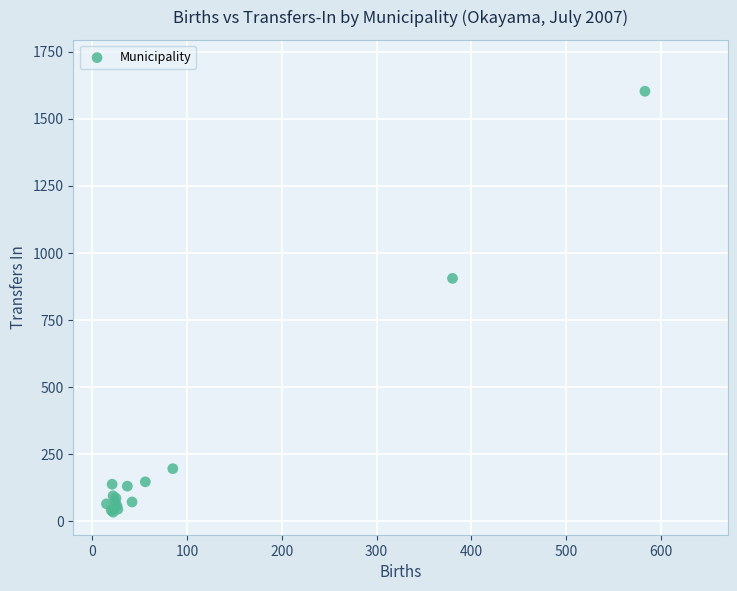

What Y value in the scatter plot is closest to 818?

905